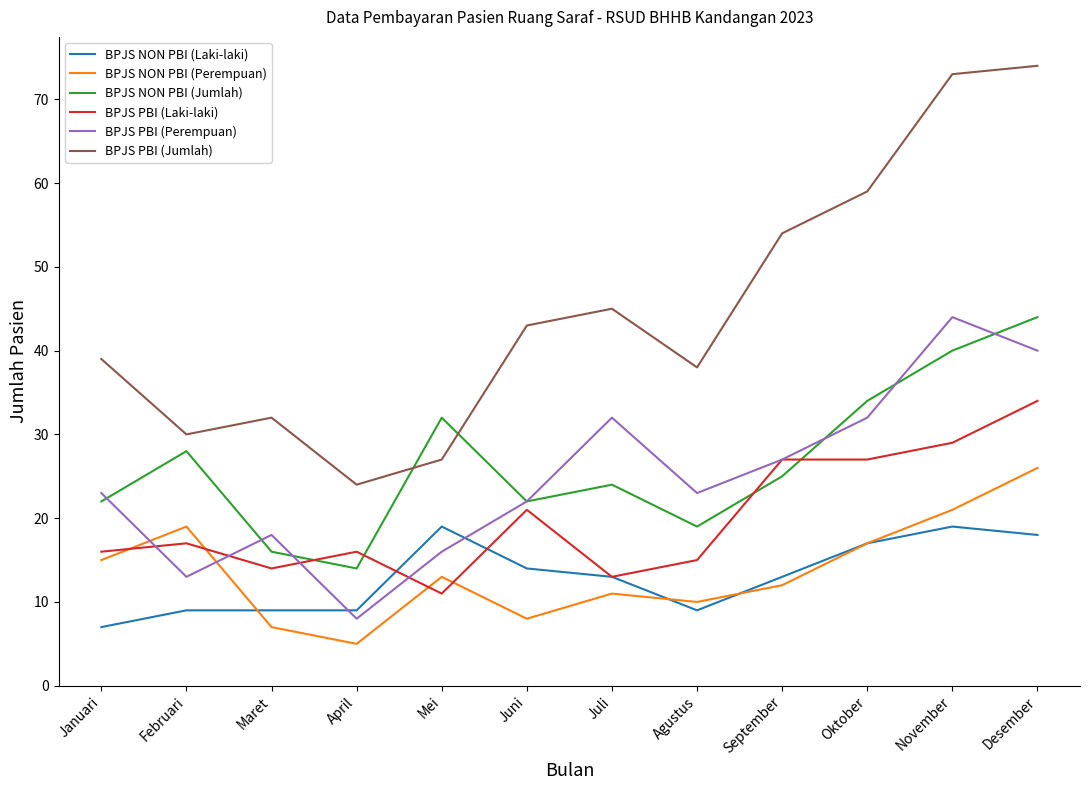

Is it true that BPJS NON PBI (Laki-laki) equals 14 at April?

False